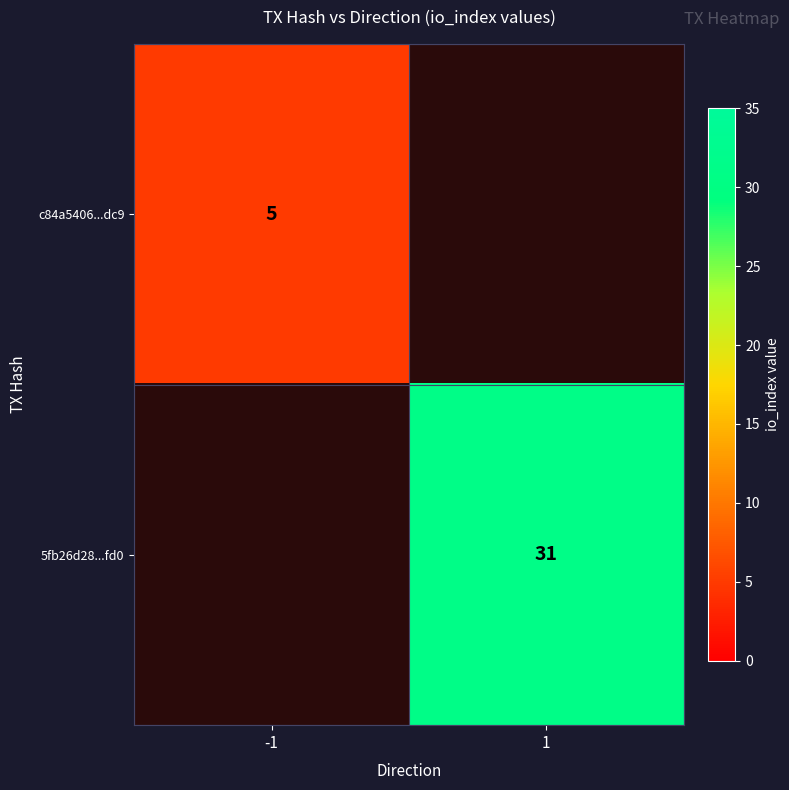

Is it true that 5fb26d28...fd0 equals 43 at 1?

False